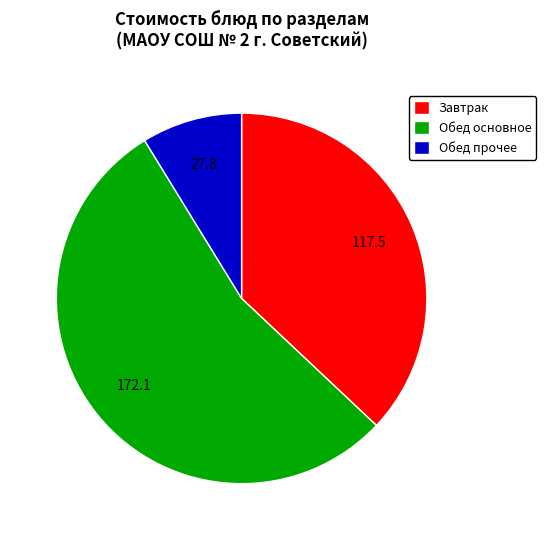

Which has a higher value, Обед прочее or Обед основное?

Обед основное